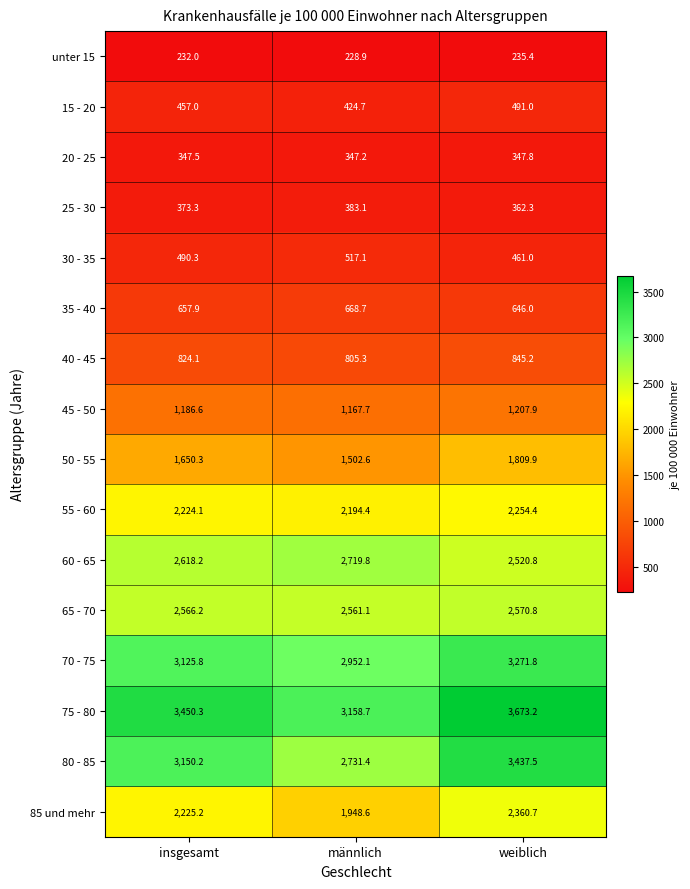

What is the approximate value of 55 - 60 at weiblich?

2254.4